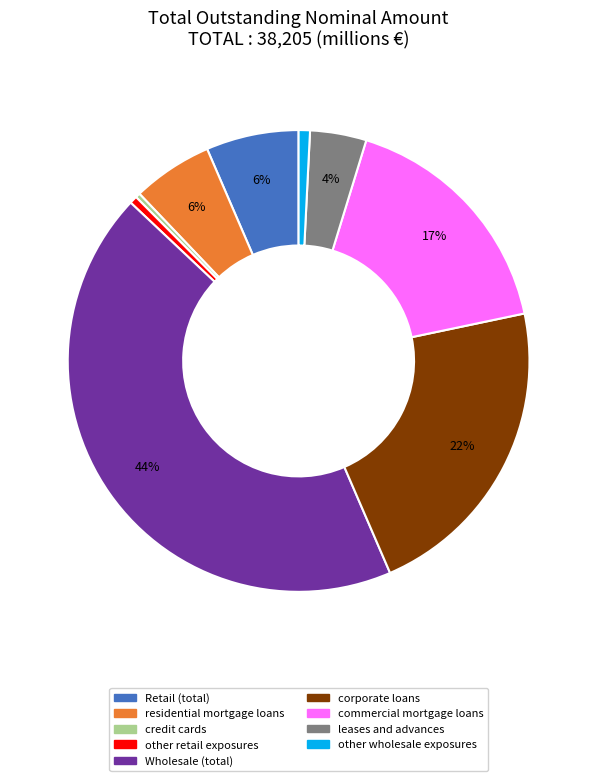

The commercial mortgage loans slice represents 17% of the pie. True or false?

True